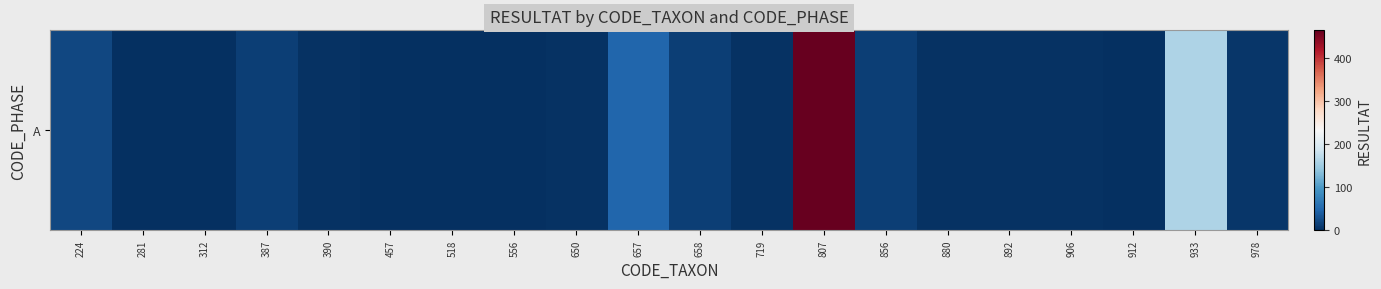

Reading left to right, transcribe all the data shown in this chart.

224=21	281=0	312=0	387=13	390=2	457=0	518=0	556=1	650=2	657=48	658=13	719=2	807=464	856=13	880=2	892=2	906=3	912=0	933=160	978=6